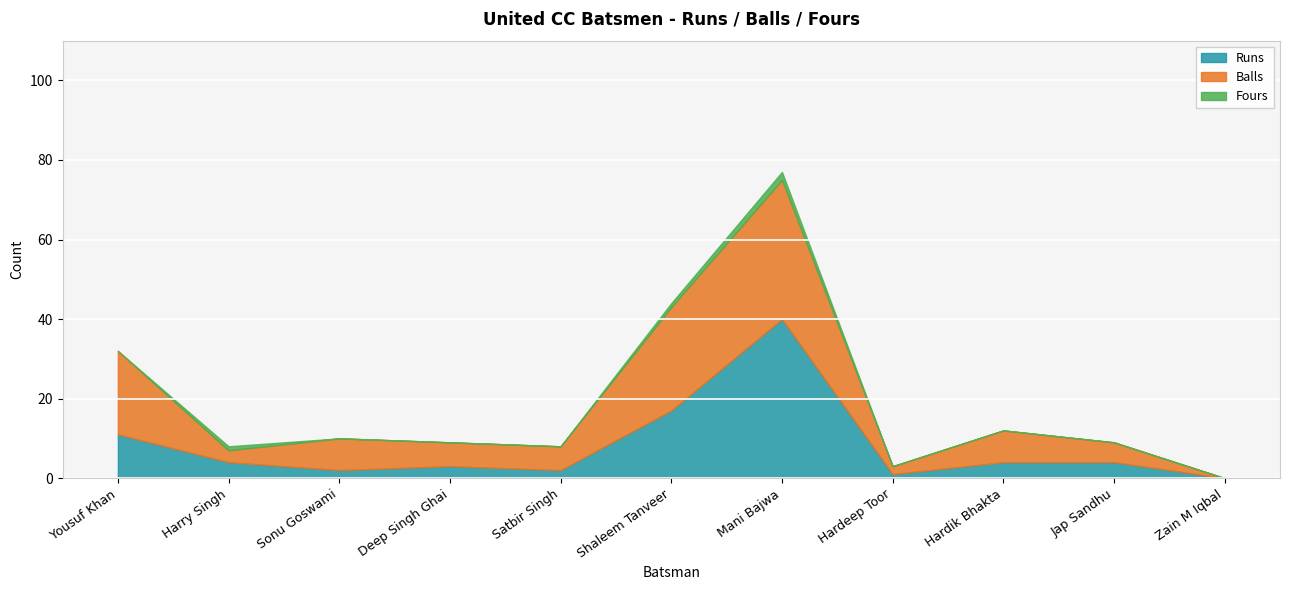

What is the average value of the Balls series?

11